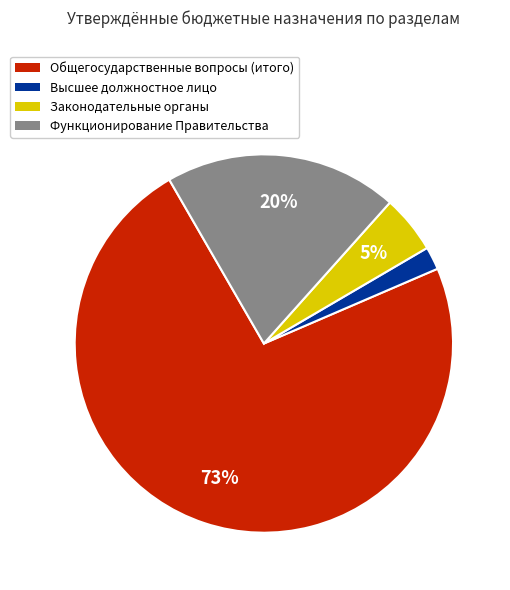

To the nearest percent, what portion does Функционирование Правительства represent?

20%